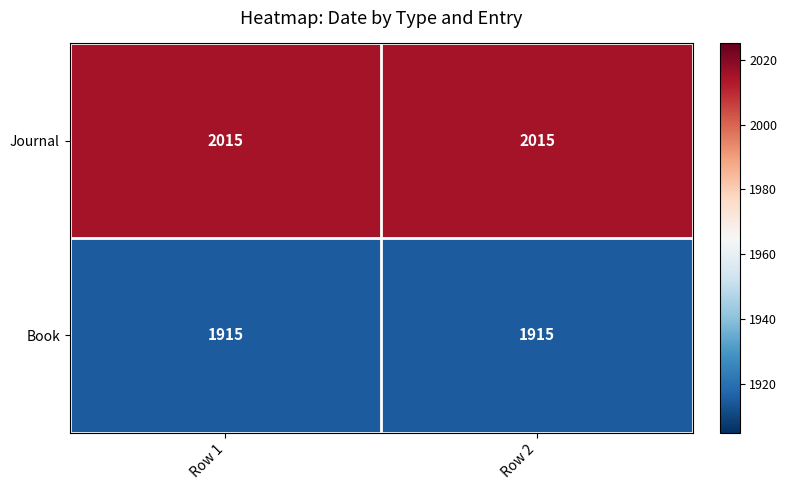

Reading right to left, list all the values displayed in this chart.

Journal: Row 2=2015	Row 1=2015
Book: Row 2=1915	Row 1=1915